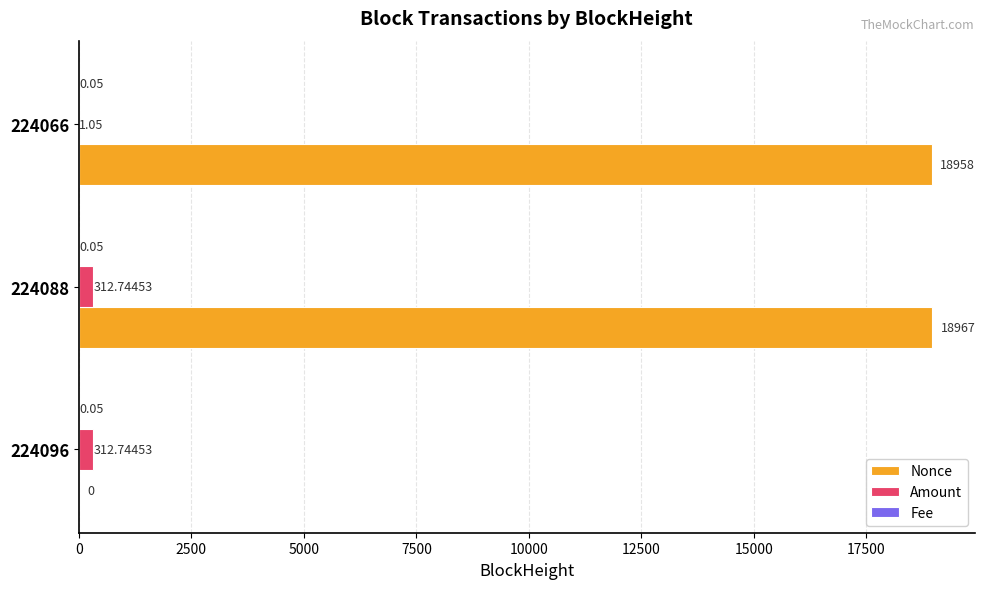

At which category is the sum across all series the highest?

224088